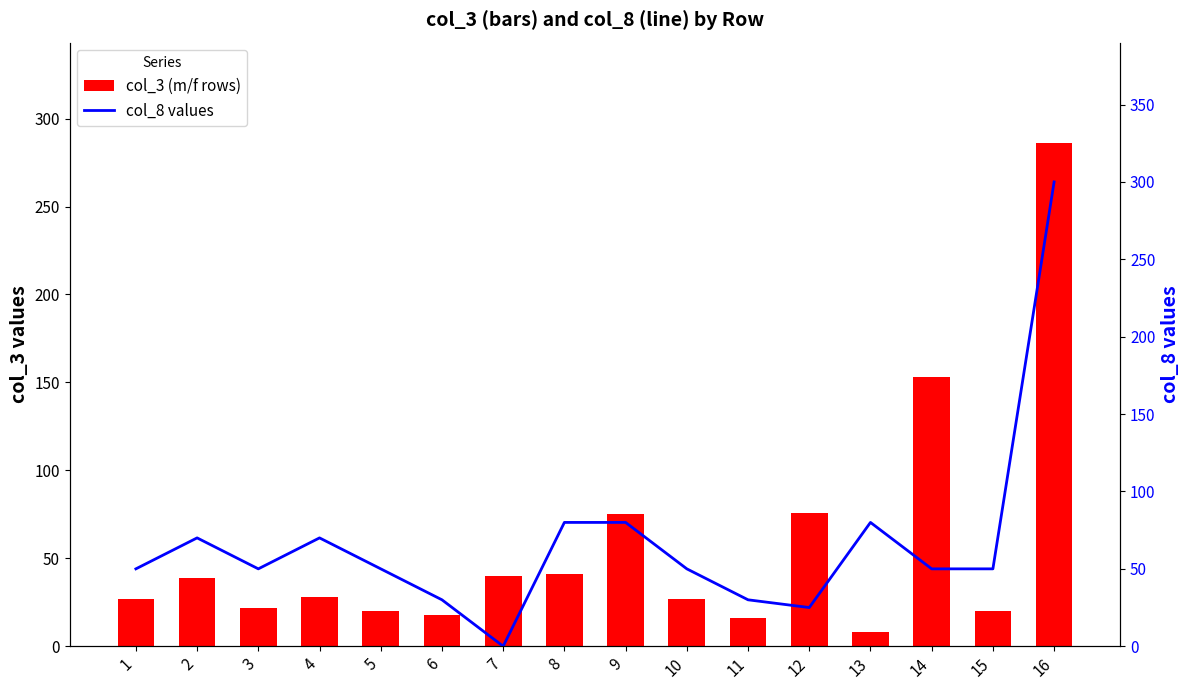

What is the value of the col_8 values bar at the 9th from the left?

80